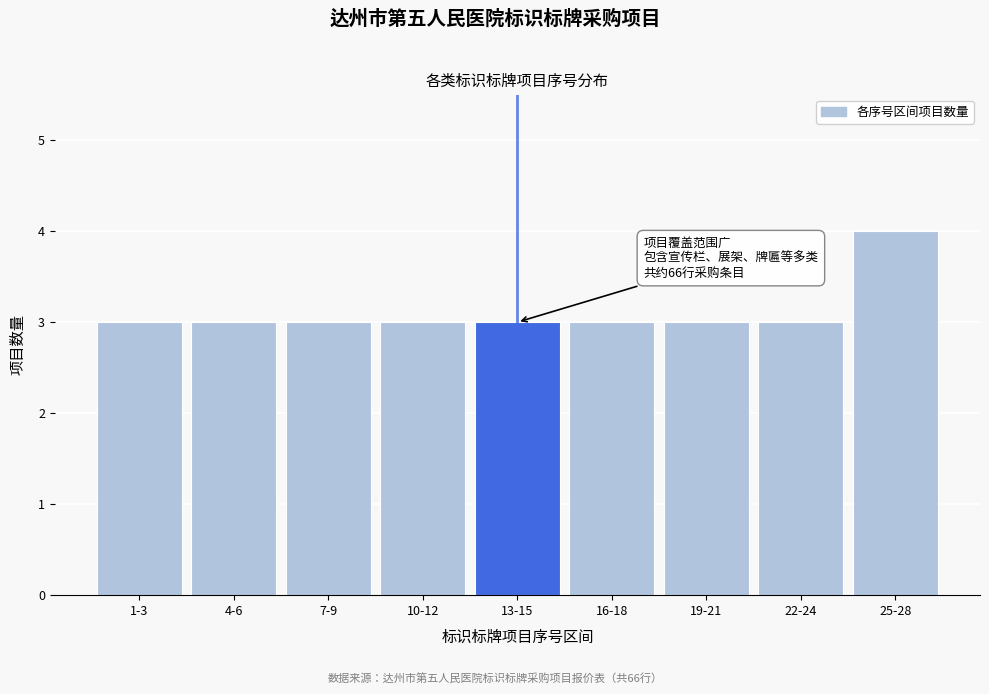

Reading right to left, extract all data points from this chart.

4	3	3	3	3	3	3	3	3